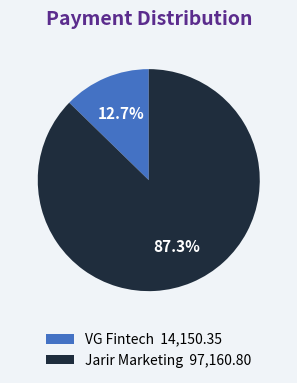

Rank the categories by value from lowest to highest.

VG Fintech, Jarir Marketing